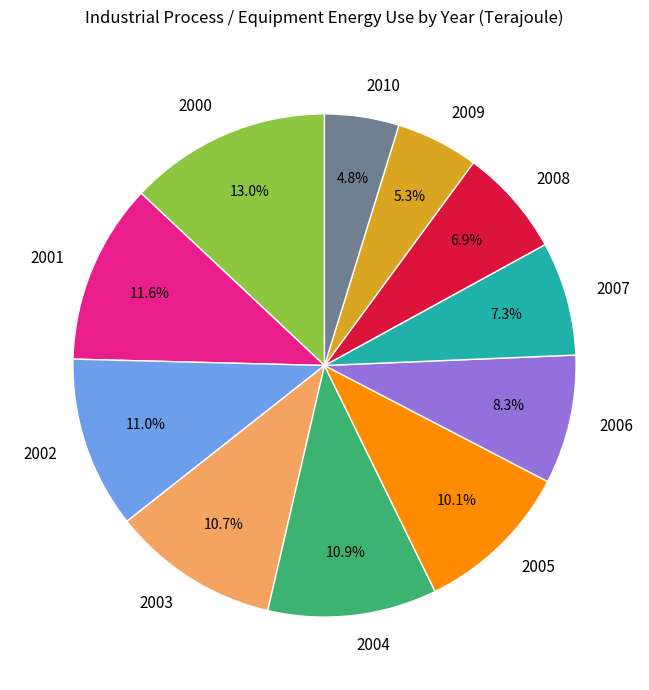

Which has a higher value, 2004 or 2009?

2004